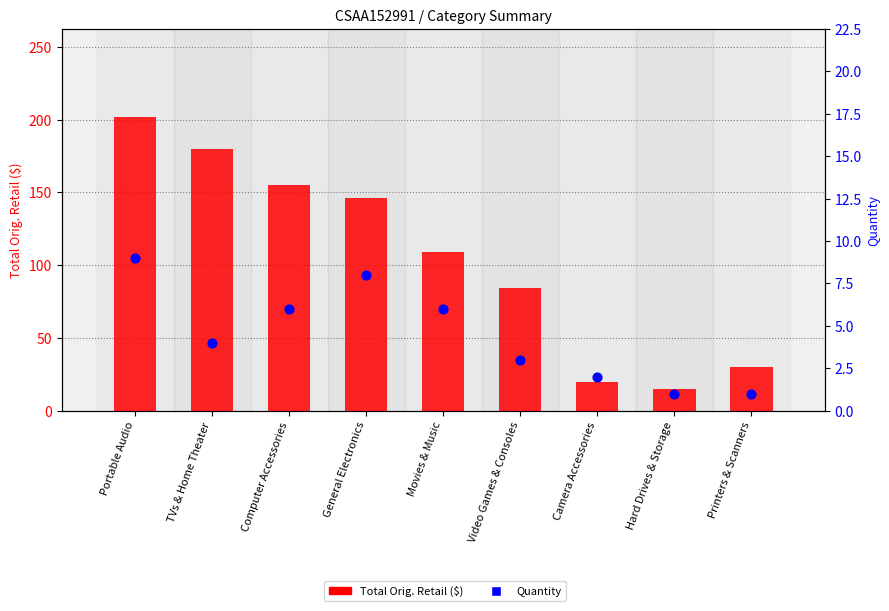

What are all the series names shown in the legend?

Total Orig. Retail ($), Quantity